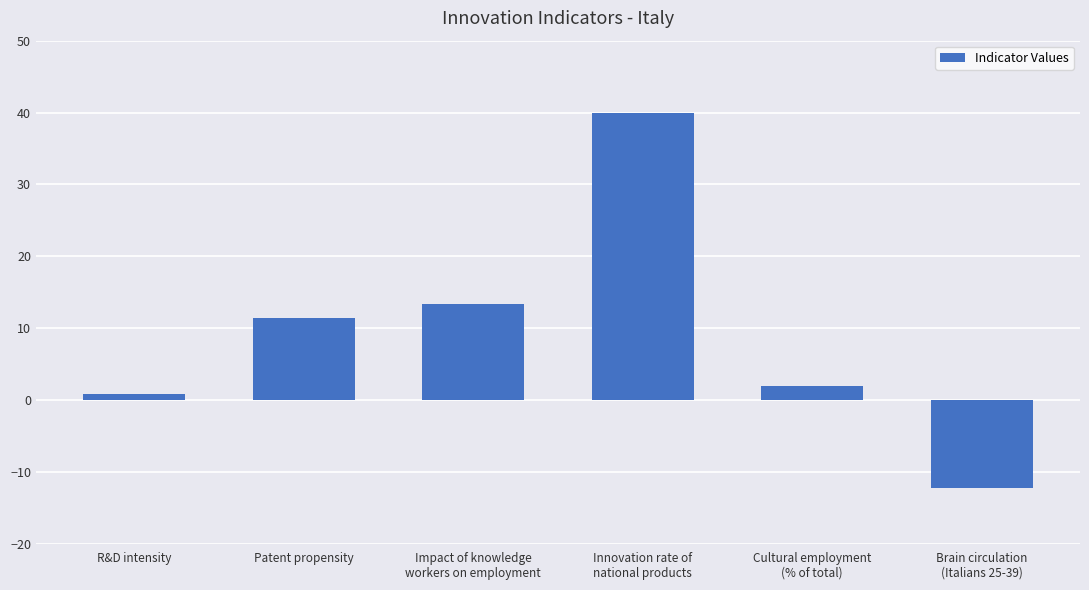

What is the label of the 4th bar from the left?

Innovation rate of
national products